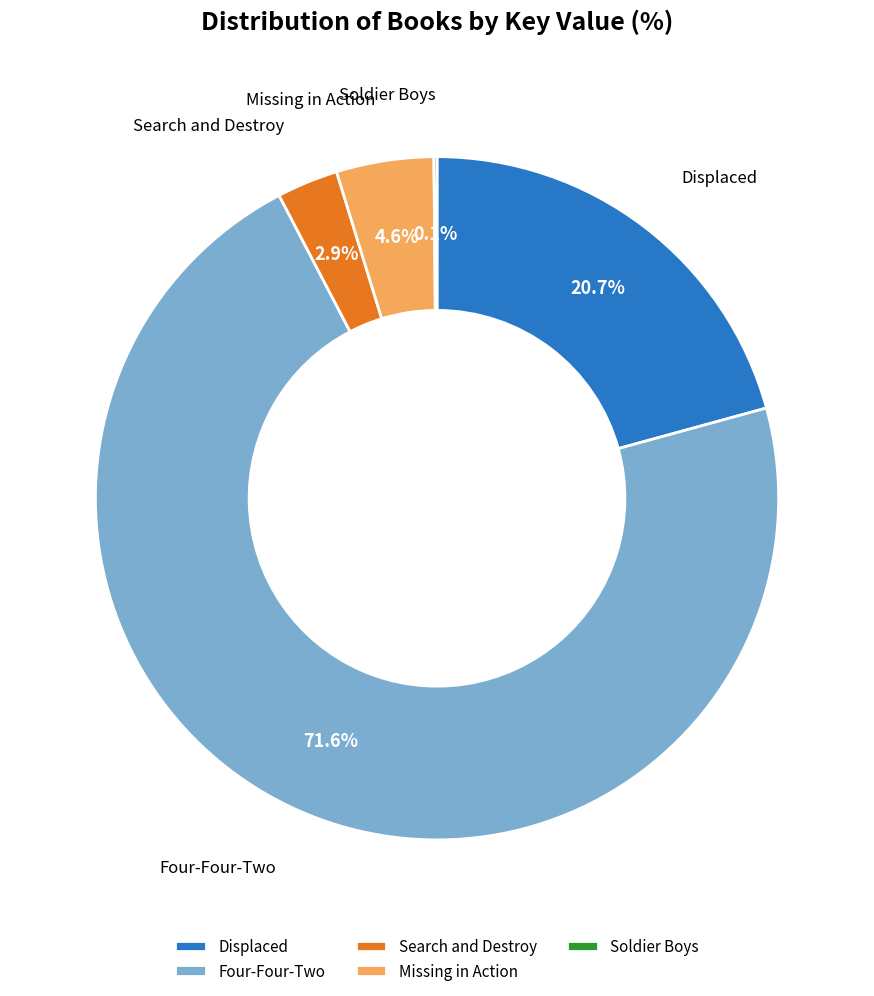

Combined, do Four-Four-Two and Search and Destroy account for over 50%?

Yes